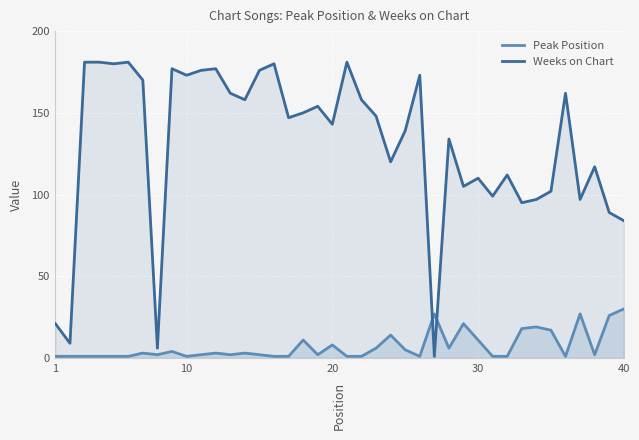

How many intersections are there between Peak Position and Weeks on Chart?

2